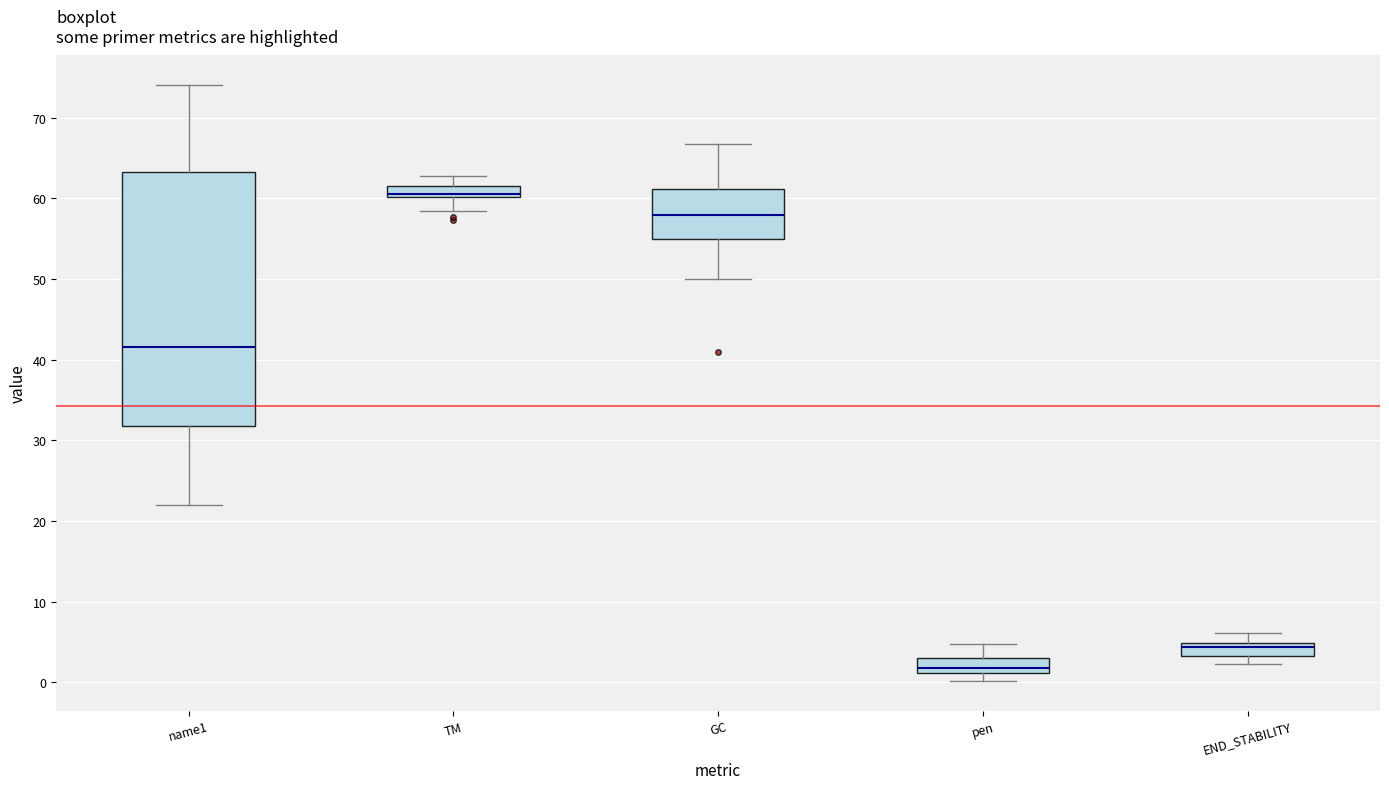

Which box has the highest median line?

TM